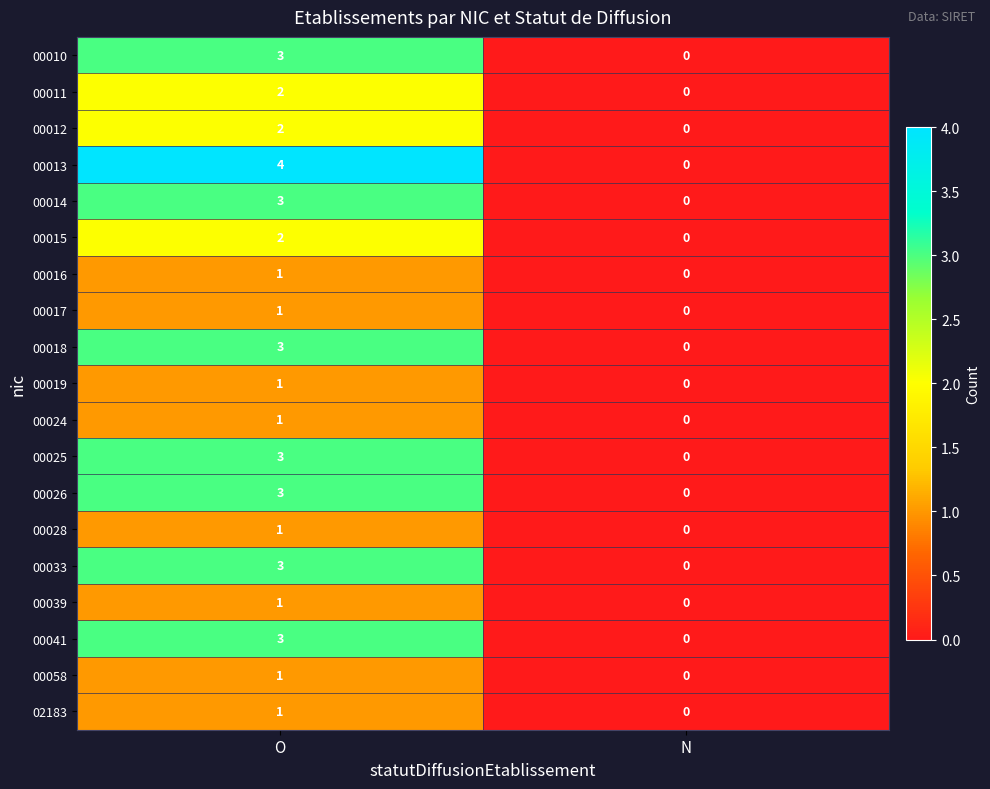

How many distinct data groups are displayed?

19